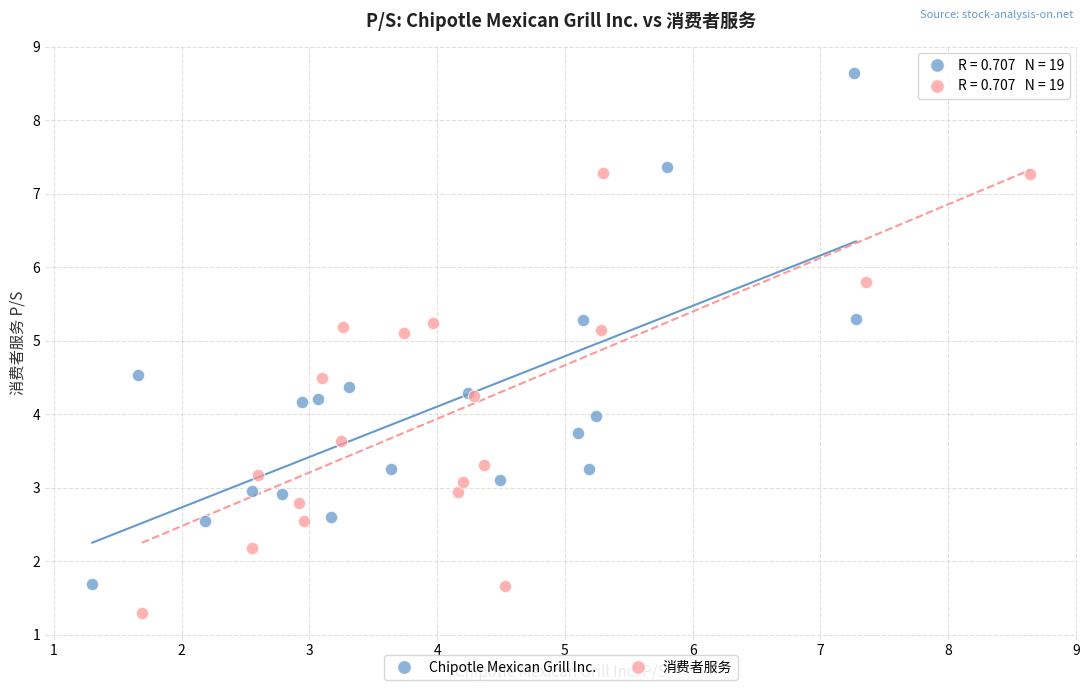

Which series reaches the maximum Y coordinate?

Chipotle Mexican Grill Inc.